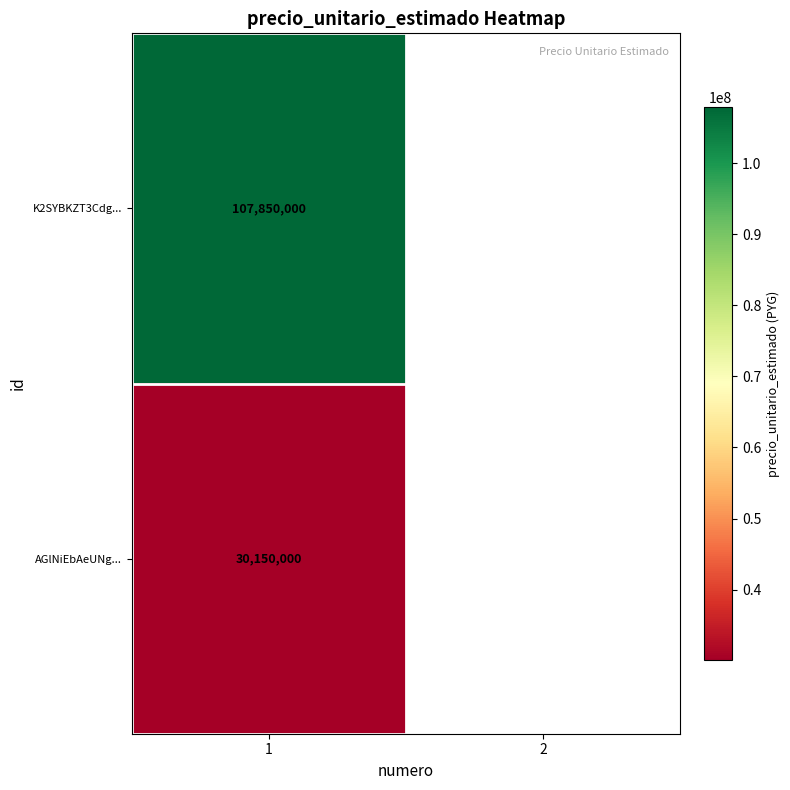

What is the maximum value shown in the chart?

107850000.0